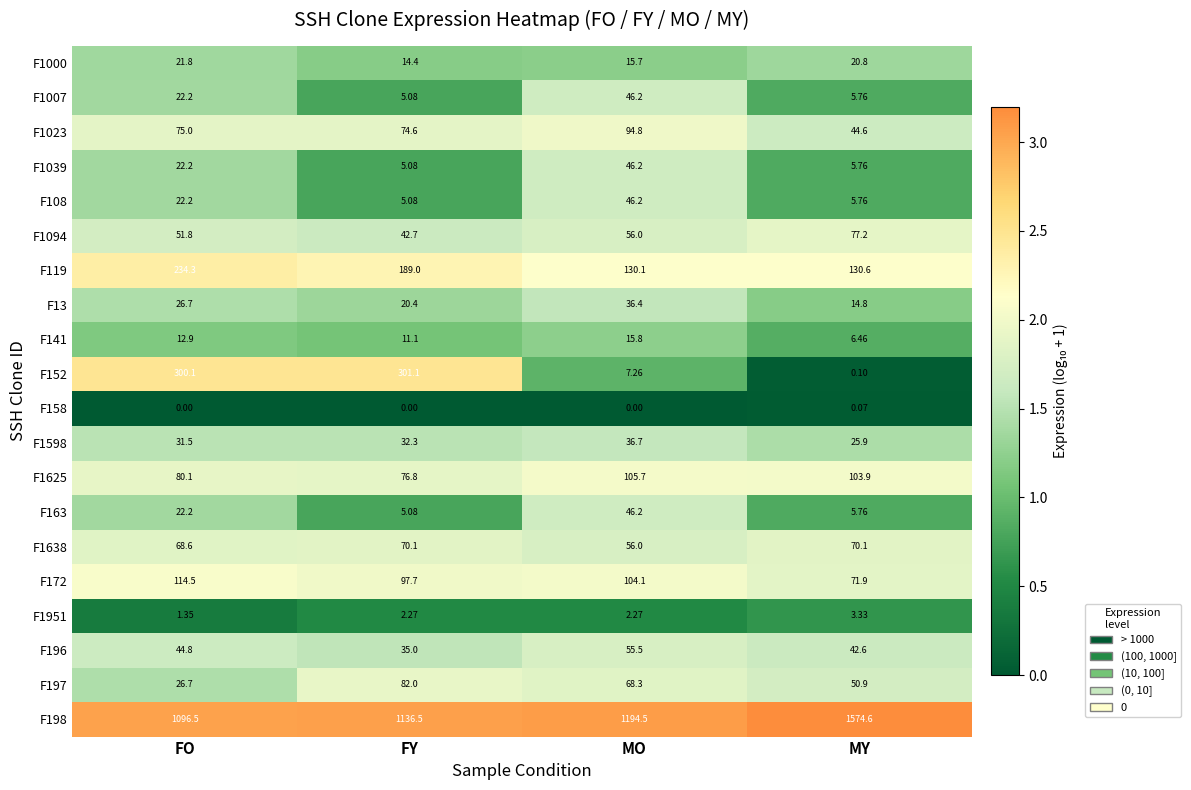

How many distinct data groups are displayed?

20